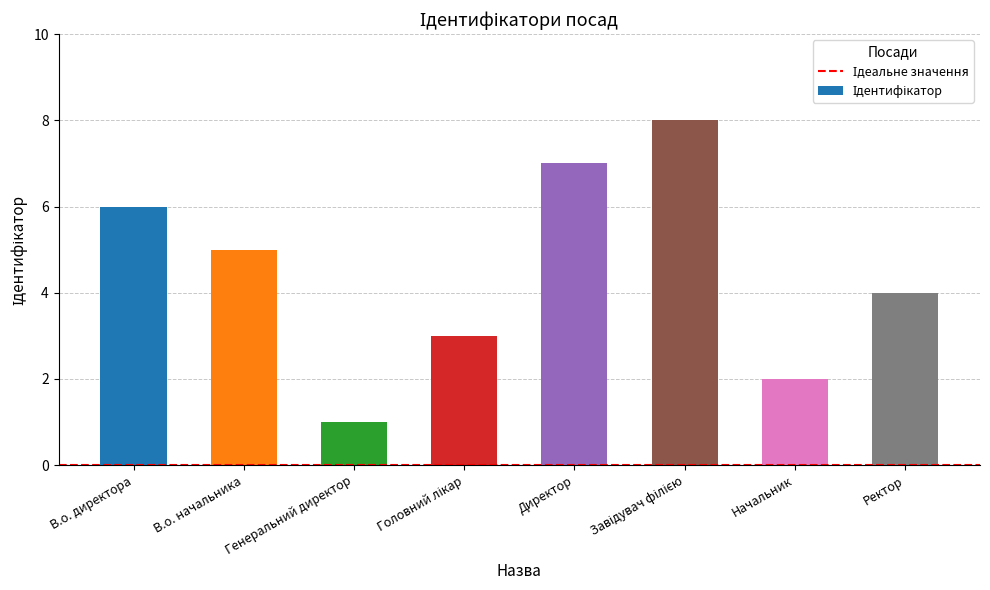

What is the difference between the maximum and second lowest values?

6